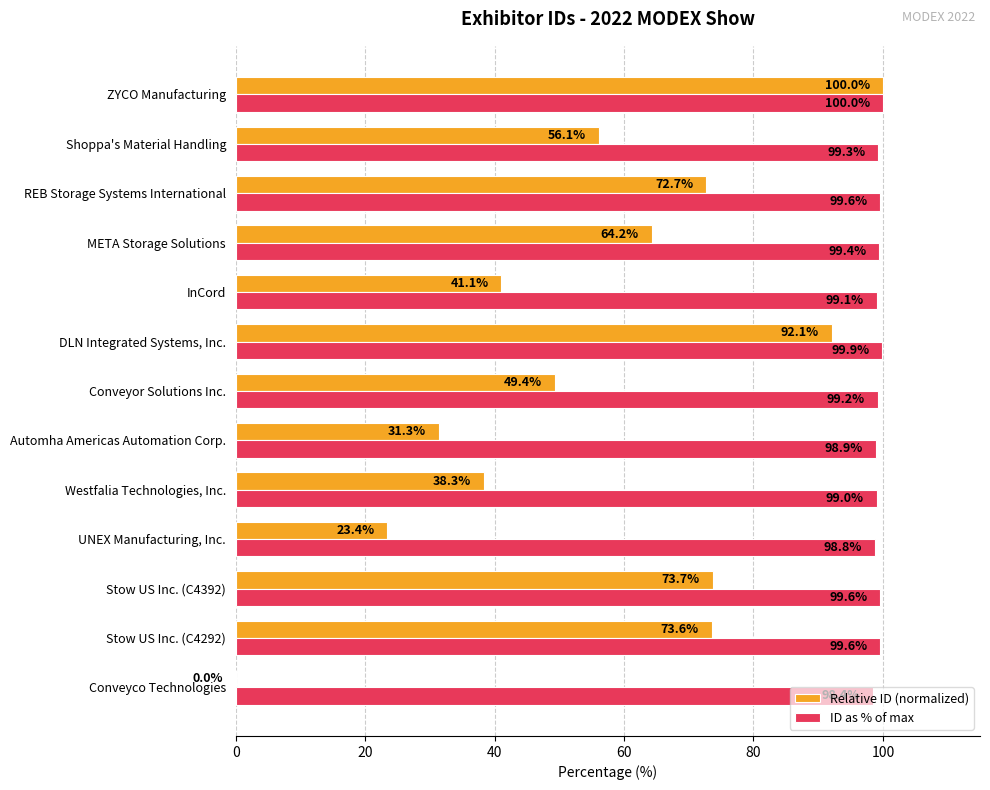

What is the highest value of the ID as % of max series?

100.0